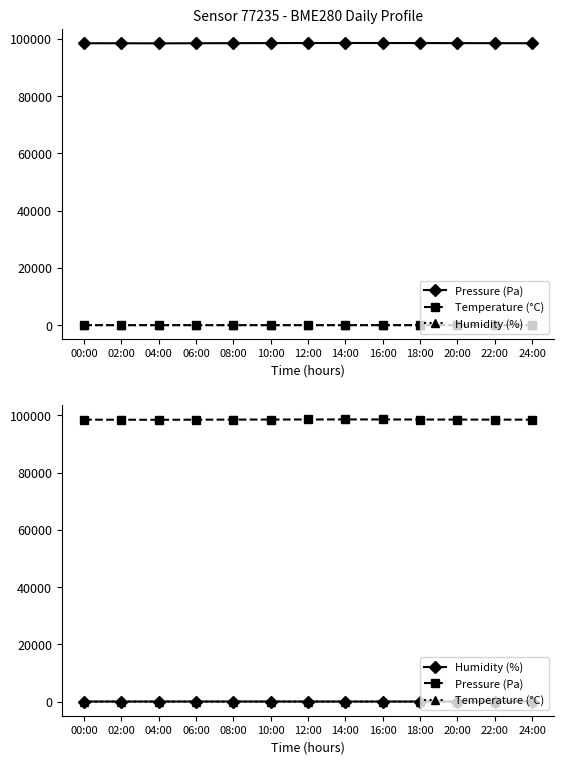

Reading right to left, what are all the values shown in this chart?

pressure: 24:00=98462.0	22:00=98482.4	20:00=98500.1	18:00=98520.3	16:00=98538.6	14:00=98545.1	12:00=98530.2	10:00=98510.5	08:00=98487.2	06:00=98459.3	04:00=98419.0	02:00=98447.2	00:00=98462.9
temperature: 24:00=24.4	22:00=25.3	20:00=26.5	18:00=27.8	16:00=28.2	14:00=27.5	12:00=26.1	10:00=24.8	08:00=24.1	06:00=24.1	04:00=23.9	02:00=24.0	00:00=24.4
humidity: 24:00=50.2	22:00=51.2	20:00=49.3	18:00=46.1	16:00=43.8	14:00=45.2	12:00=48.6	10:00=52.3	08:00=54.8	06:00=54.4	04:00=54.1	02:00=52.1	00:00=50.2
pressure (norm): 24:00=98462.0	22:00=98482.4	20:00=98500.1	18:00=98520.3	16:00=98538.6	14:00=98545.1	12:00=98530.2	10:00=98510.5	08:00=98487.2	06:00=98459.3	04:00=98419.0	02:00=98447.2	00:00=98462.9